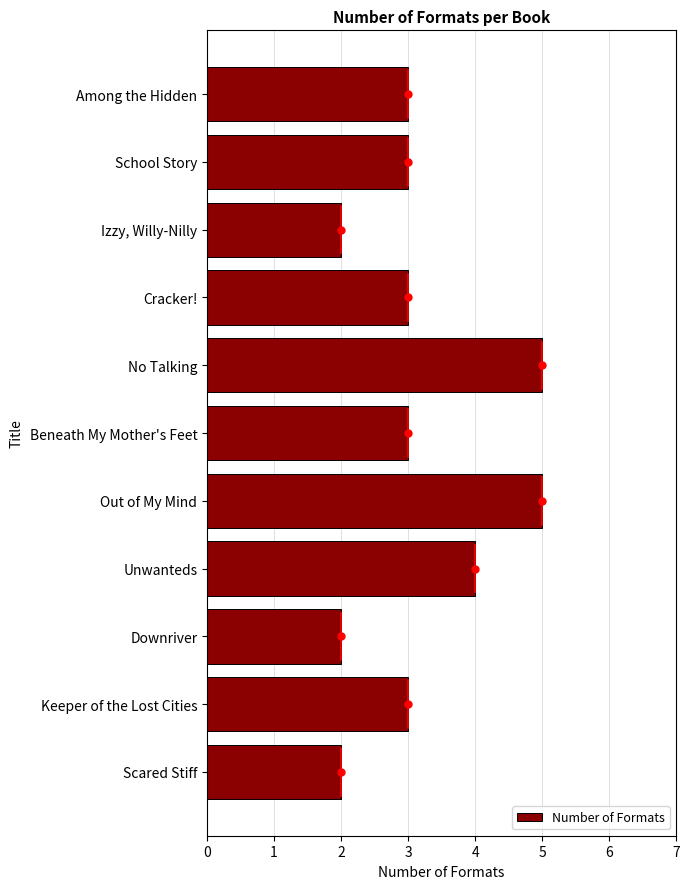

What is the maximum value shown in the chart?

5